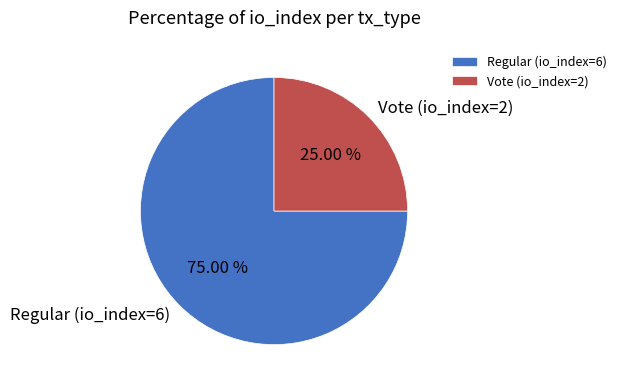

Rank the categories by value from highest to lowest.

Regular (io_index=6), Vote (io_index=2)